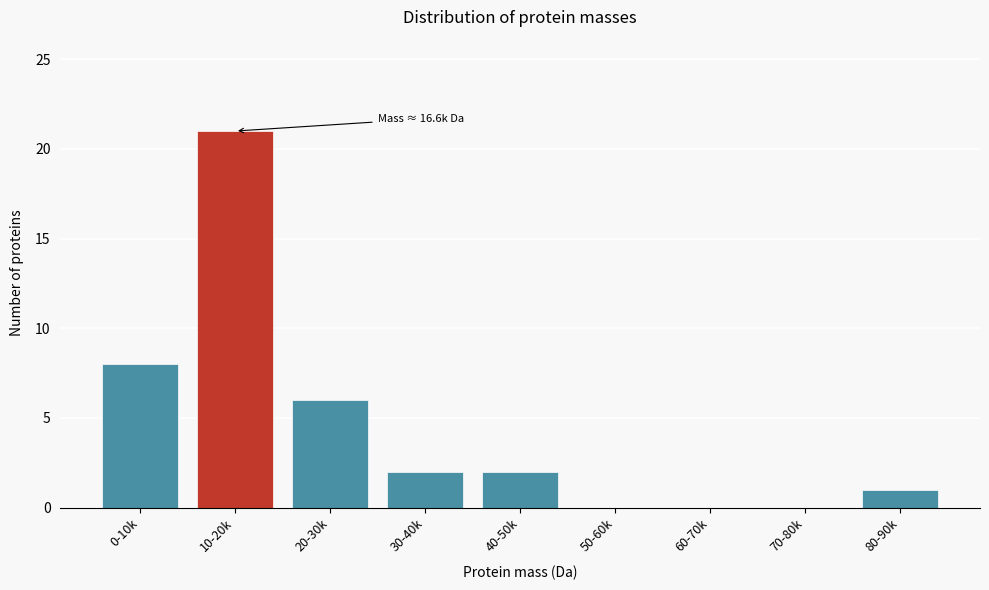

Reading left to right, extract all data points from this chart.

0-10k=8	10-20k=21	20-30k=6	30-40k=2	40-50k=2	50-60k=0	60-70k=0	70-80k=0	80-90k=1